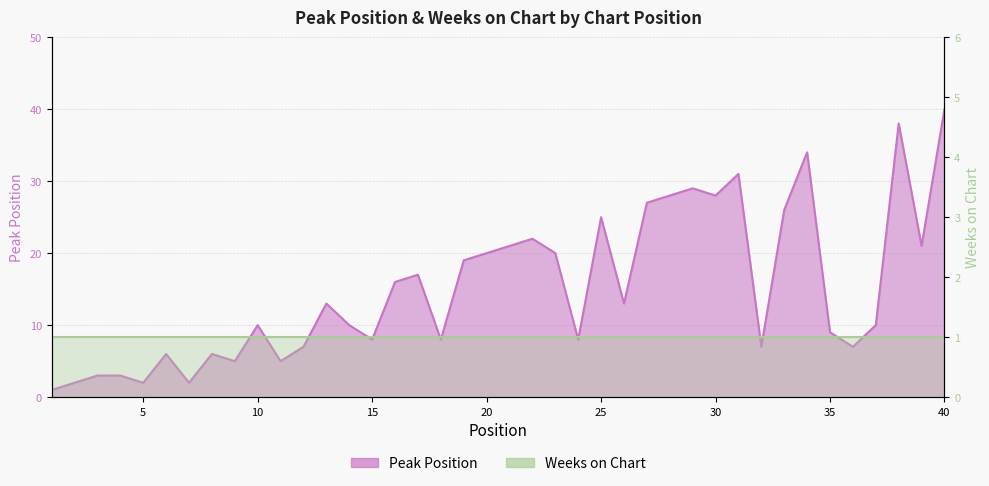

What is the difference between the second highest and minimum values?

37